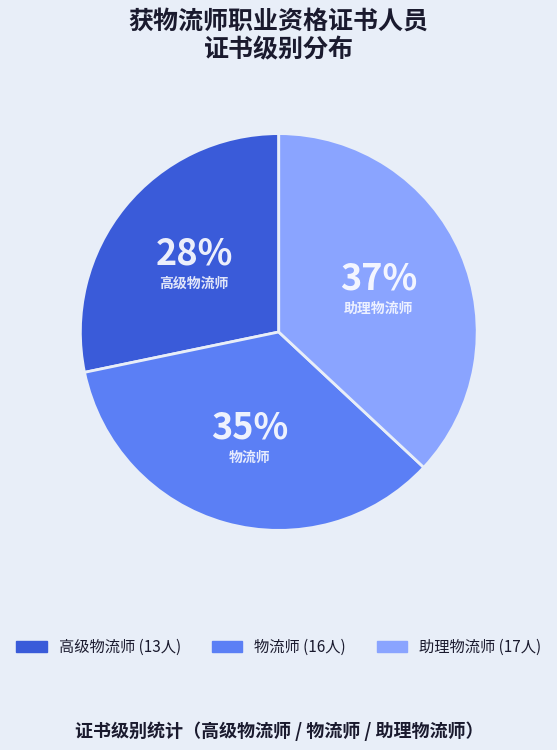

Rank the categories by value from lowest to highest.

高级物流师, 物流师, 助理物流师